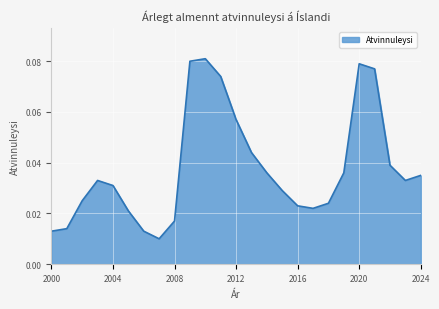

Reading left to right, list all the values displayed in this chart.

2000=0.0	2001=0.0	2002=0.0	2003=0.0	2004=0.0	2005=0.0	2006=0.0	2007=0.0	2008=0.0	2009=0.1	2010=0.1	2011=0.1	2012=0.1	2013=0.0	2014=0.0	2015=0.0	2016=0.0	2017=0.0	2018=0.0	2019=0.0	2020=0.1	2021=0.1	2022=0.0	2023=0.0	2024=0.0